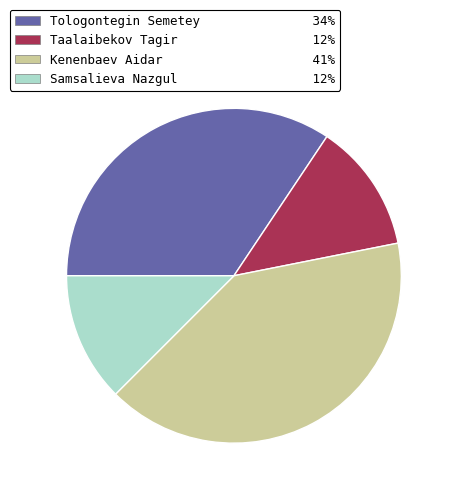

How many segments does this pie chart have?

4